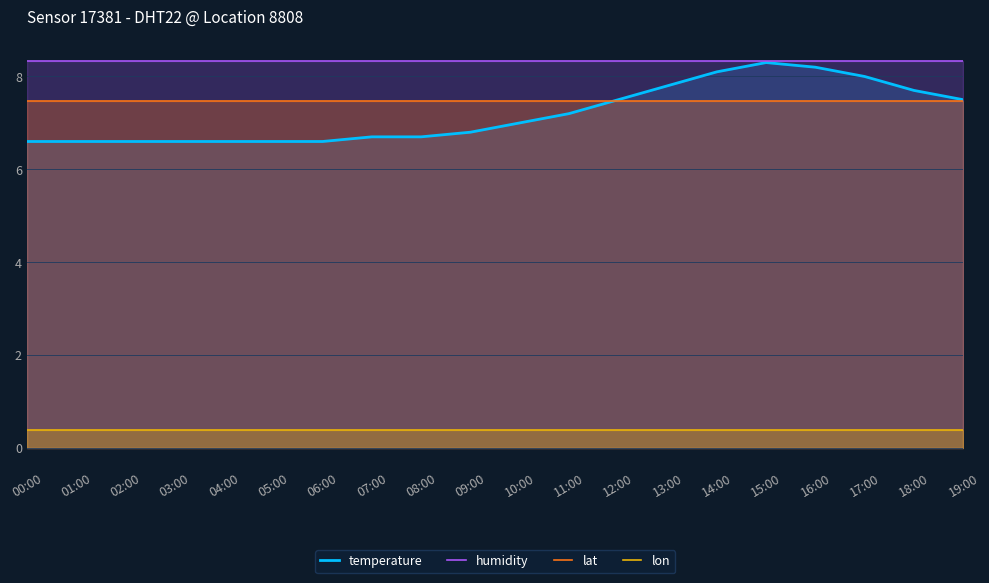

Is it true that lon equals 0.2 at 12:00?

False